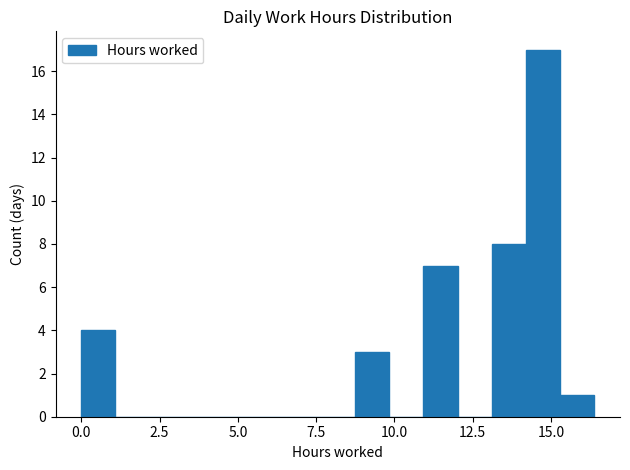

Around what value on the x-axis is the tallest bar? Give the approximate position of its centre, as read against the axis.

14.5